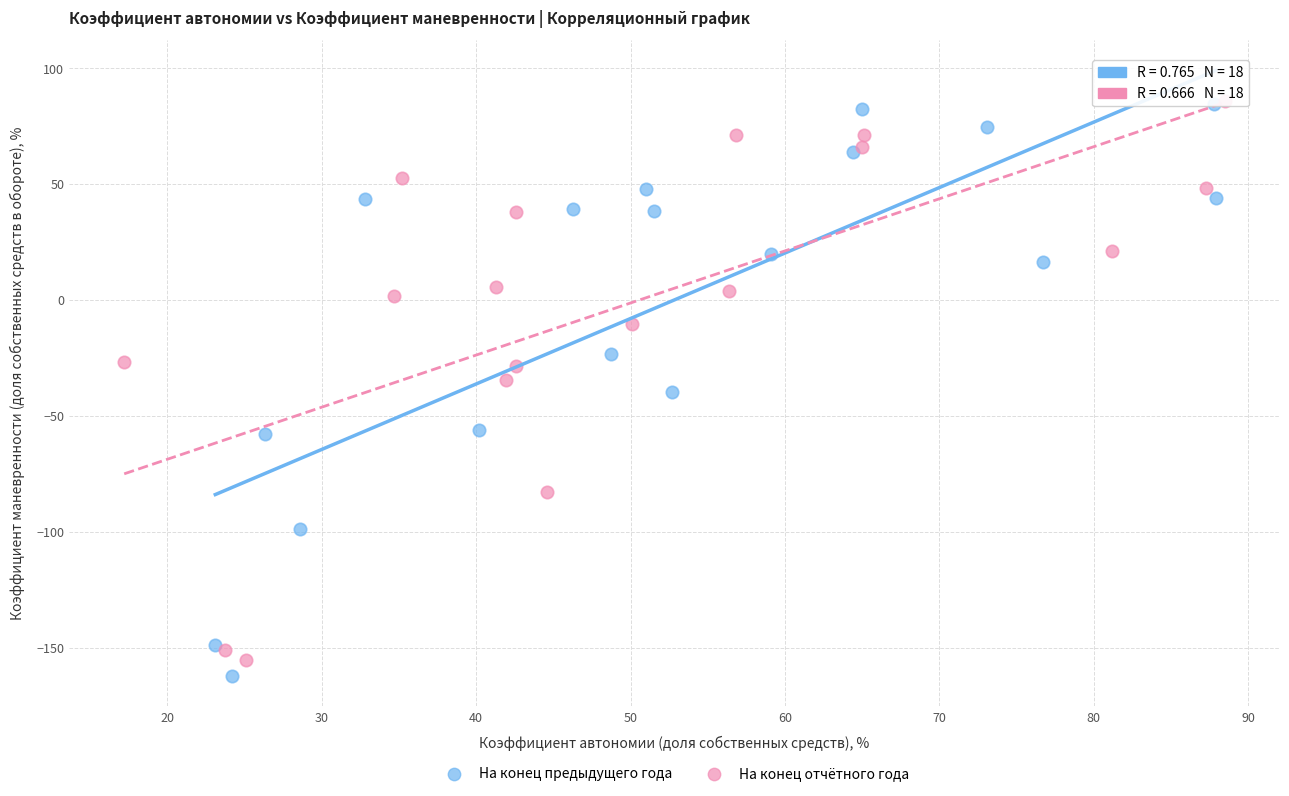

What are all the series names shown in the legend?

На конец предыдущего года, На конец отчётного года